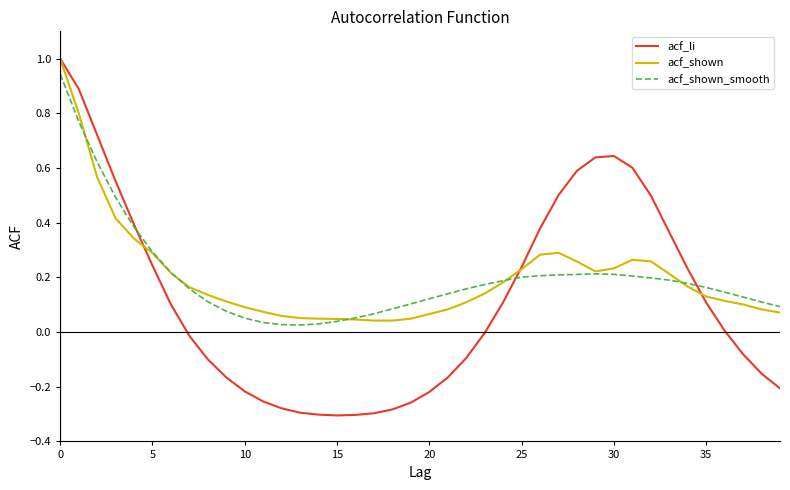

Which series has the widest spread of values?

acf_li